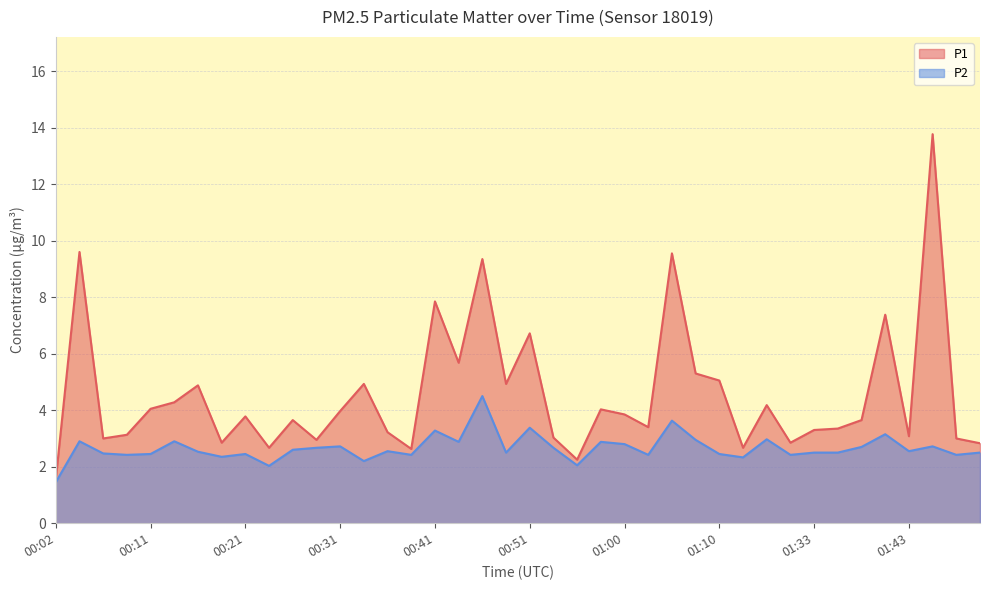

Does the chart display data point markers on the line(s)?

No